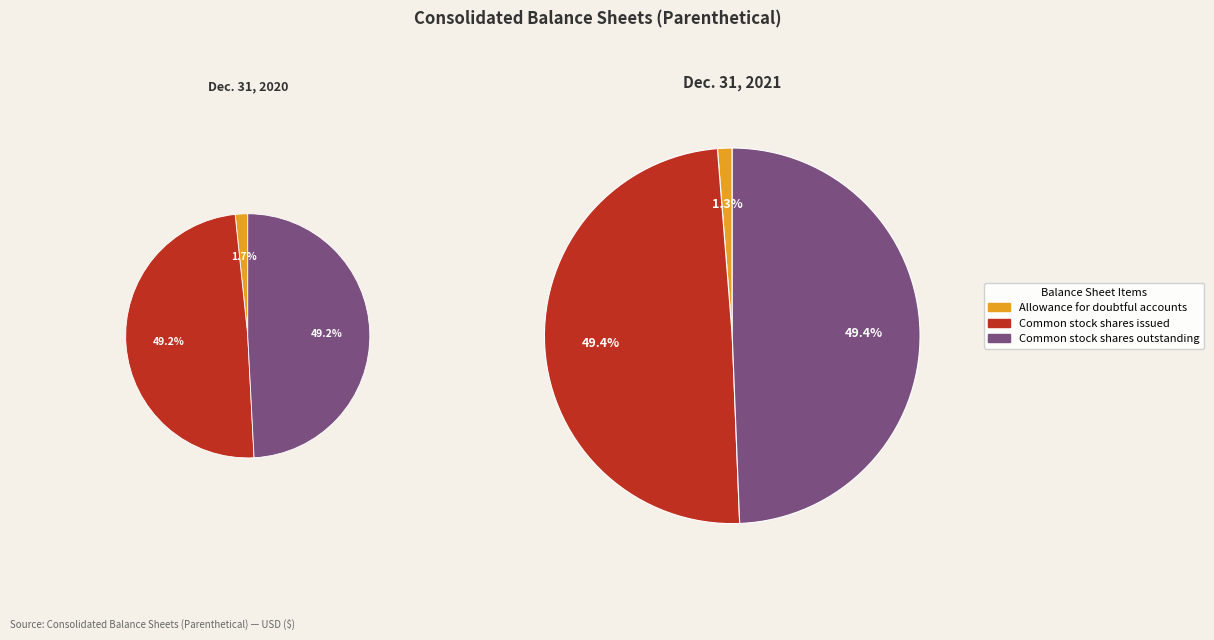

Which has a higher value, Common stock, shares issued (2021) or Common stock, shares outstanding (2020)?

Common stock, shares issued (2021)